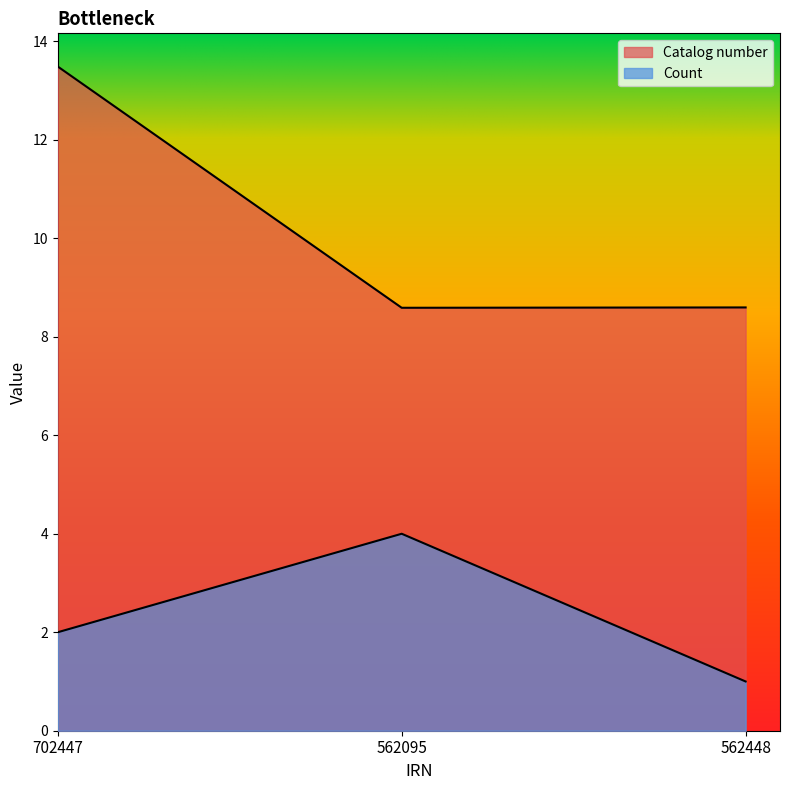

Which series has the widest spread of values?

Catalog number